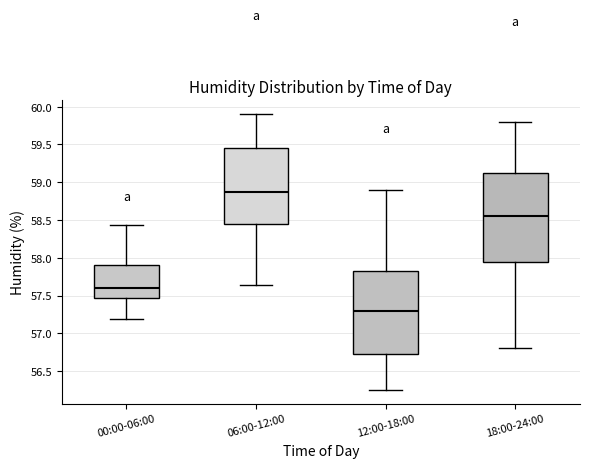

Reading left to right, read every box against the y-axis: the position of its median line, the range the box covers, and the ends of its whiskers. The values are not printed on the chart, so give them approximately, as read against the axis.

00:00-06:00: median 57.60, box 57.45 to 57.90, whiskers 57.20 to 58.45
06:00-12:00: median 58.85, box 58.45 to 59.45, whiskers 57.65 to 59.90
12:00-18:00: median 57.30, box 56.75 to 57.85, whiskers 56.25 to 58.90
18:00-24:00: median 58.55, box 57.95 to 59.15, whiskers 56.80 to 59.80